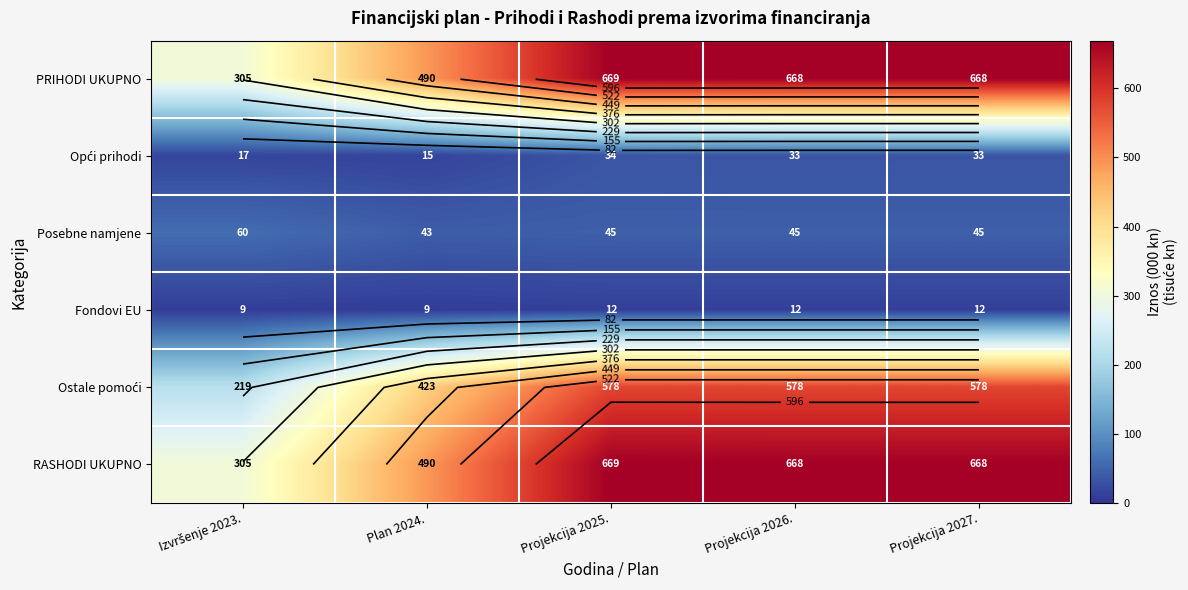

What is the difference between the highest and lowest values at Izvršenje 2023.?

296.2